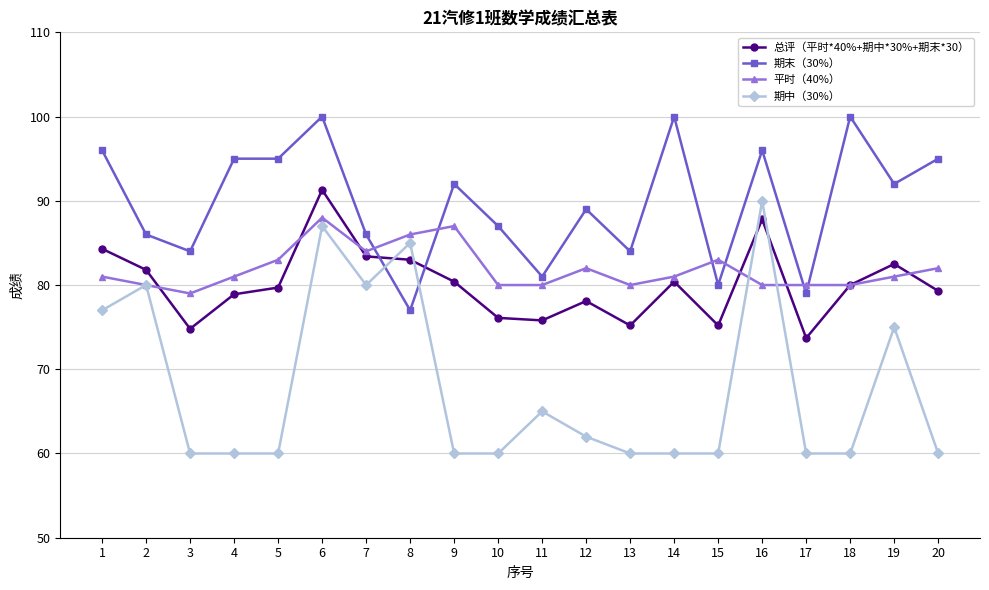

Which series has the largest total across all categories?

期末（30%）